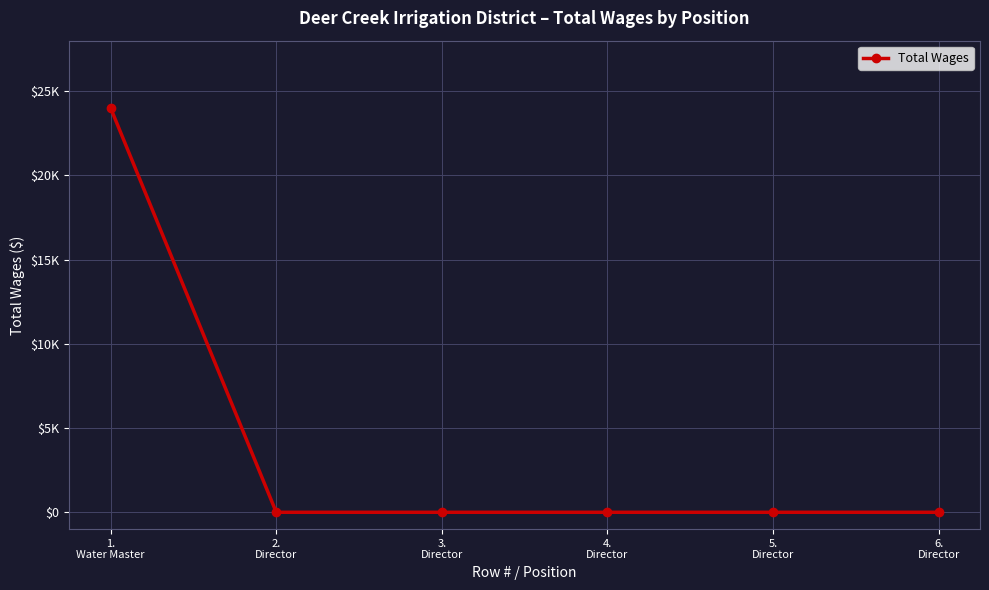

Reading left to right, extract all data points from this chart.

1.
Water Master=24000	2.
Director=0	3.
Director=0	4.
Director=0	5.
Director=0	6.
Director=0